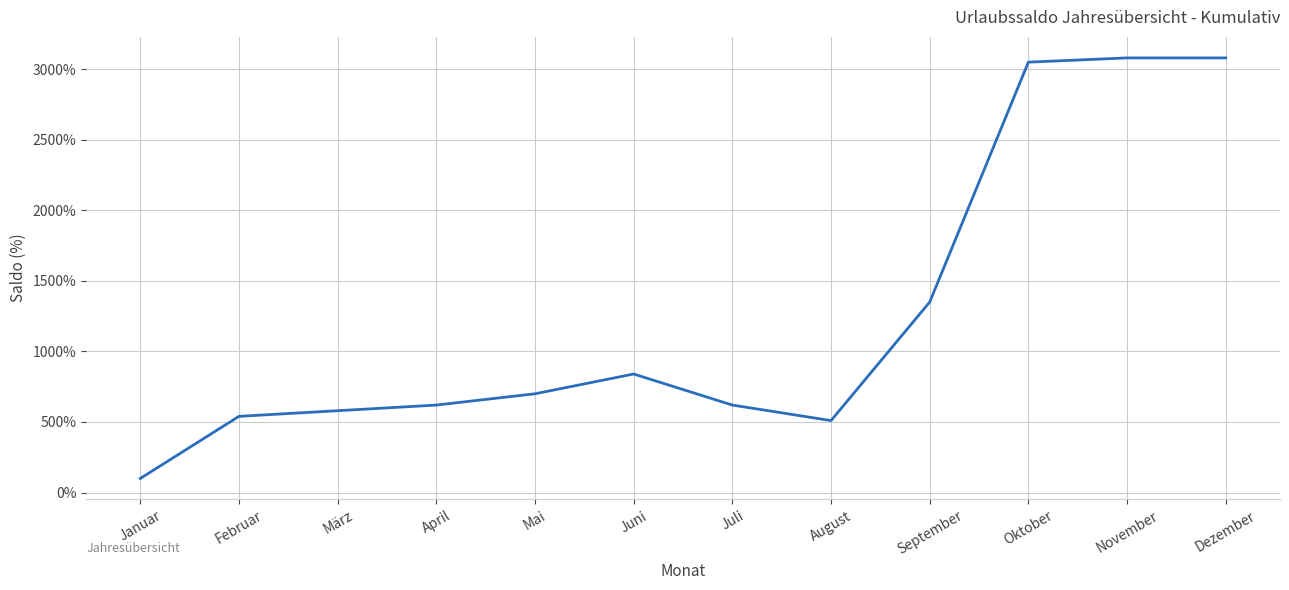

The value at Juni is 840. True or false?

True